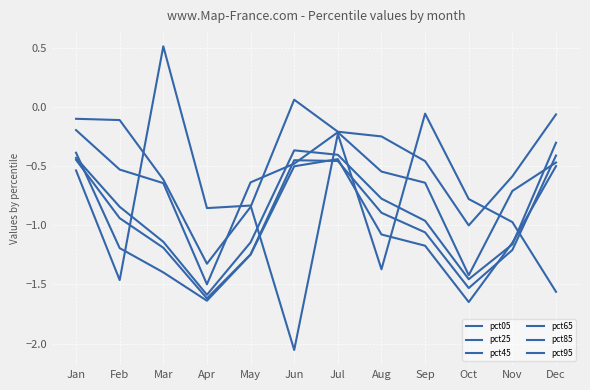

Where do pct95 and pct85 first cross each other?

Apr and May